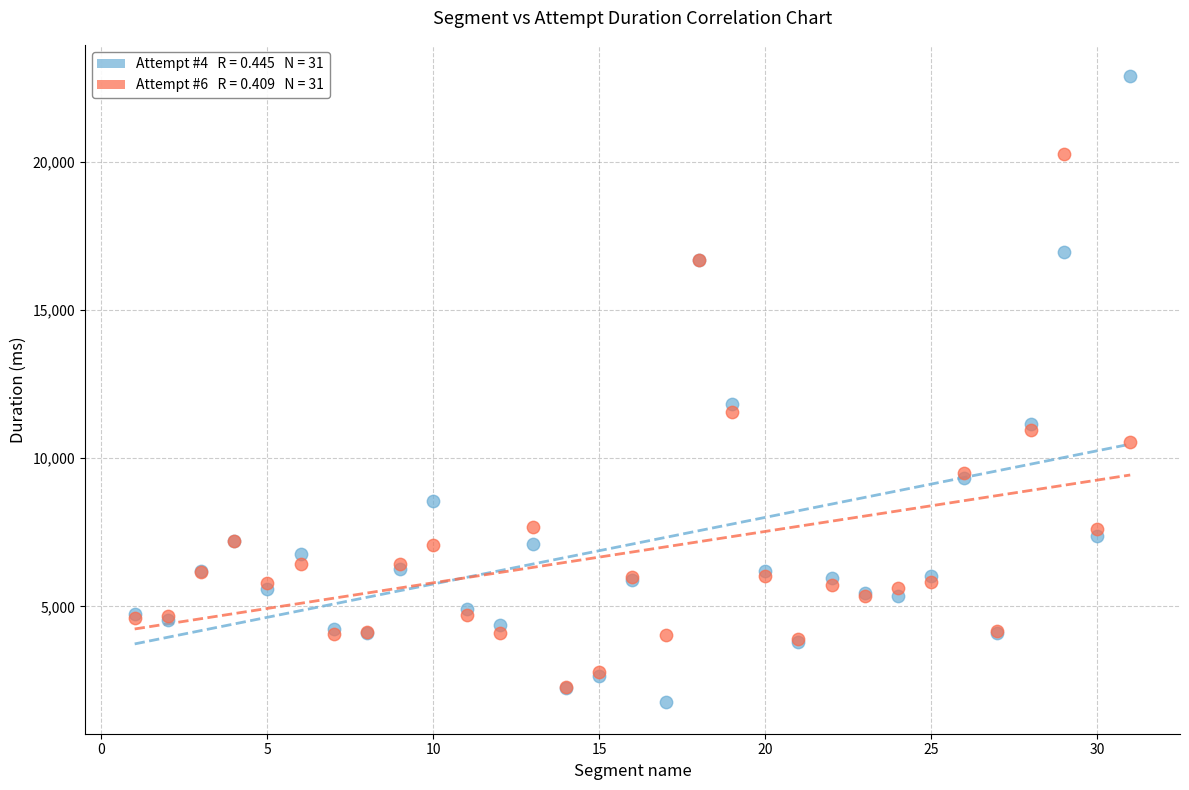

Across all series, what Y value is closest to 12326?

11823